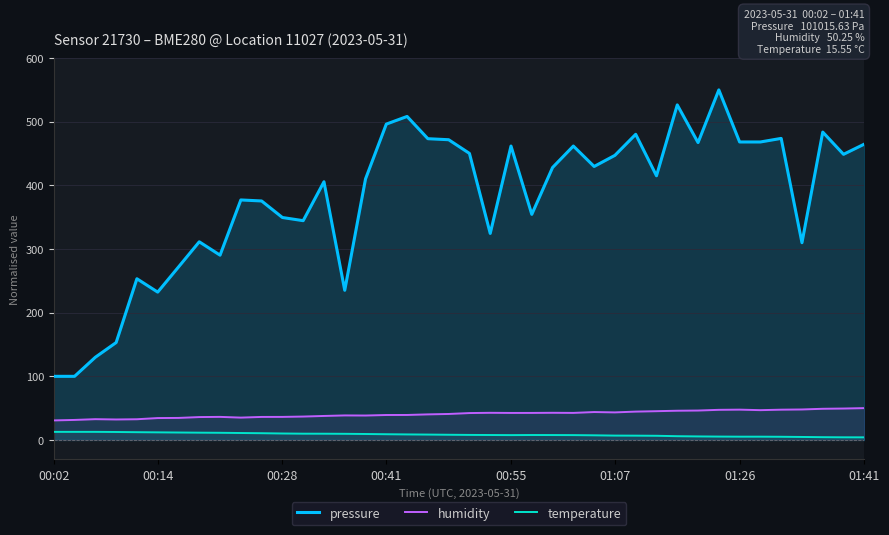

How many data points does each series have?

40